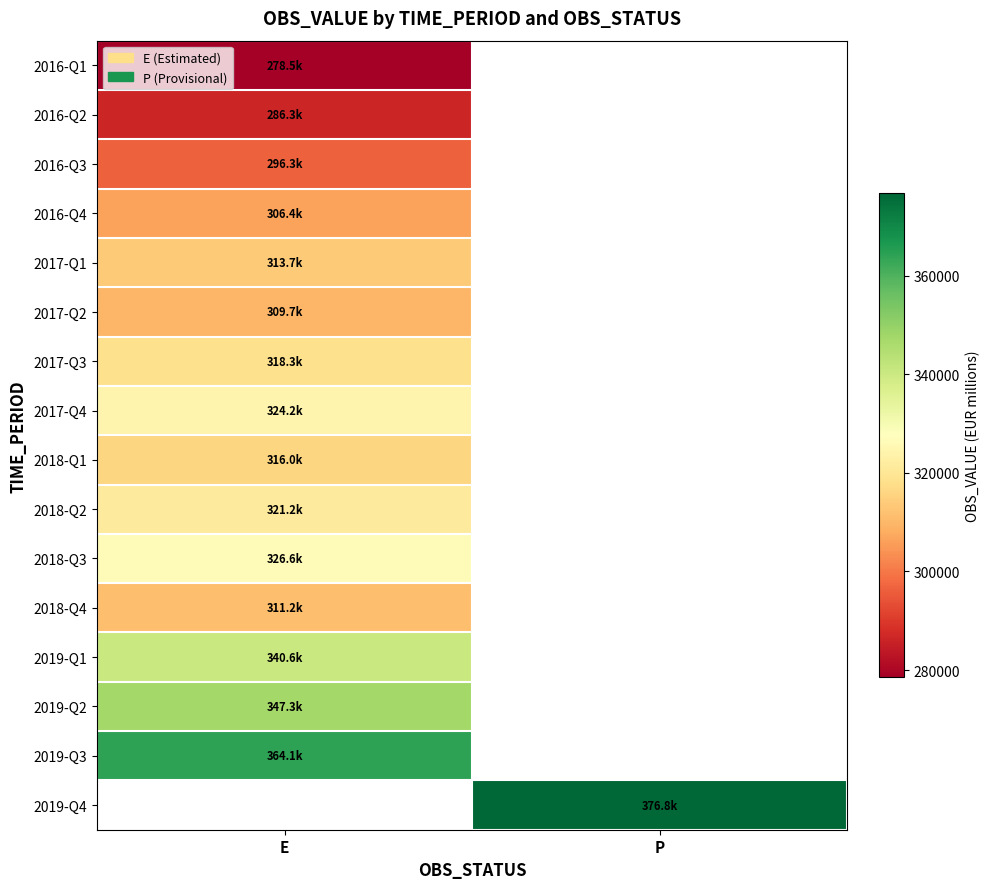

List the labels in order of 2016-Q3 value, smallest first.

E, P